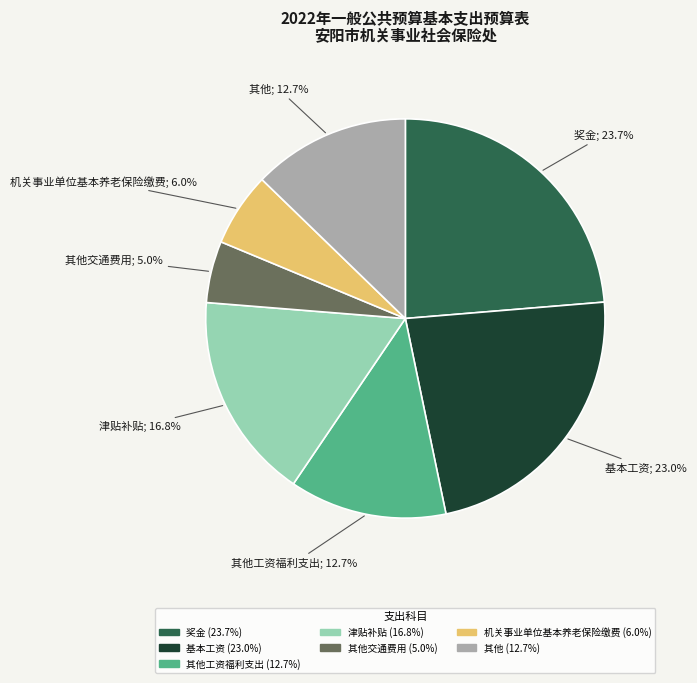

Does any single category account for the majority?

No